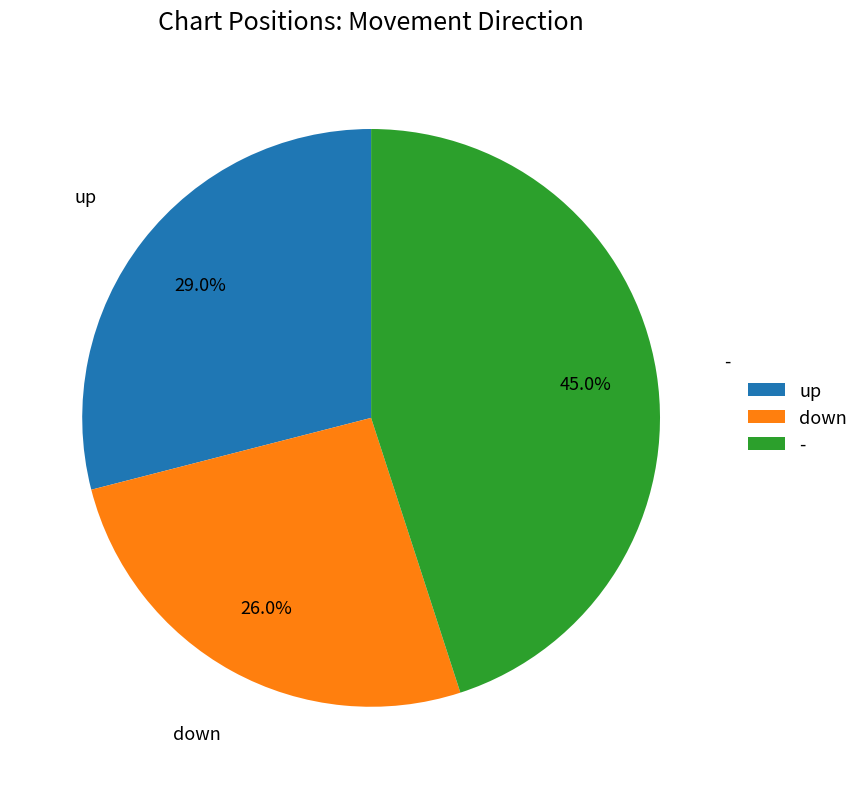

Which slice is the largest?

-